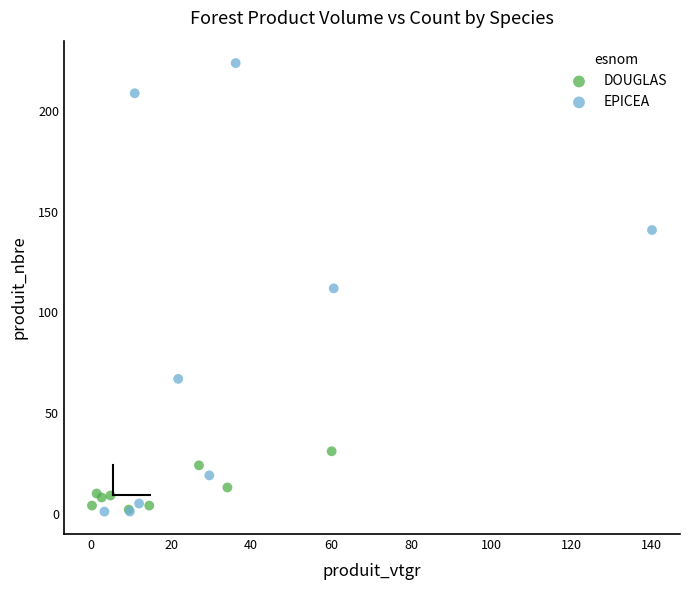

What are all the series names shown in the legend?

DOUGLAS, EPICEA